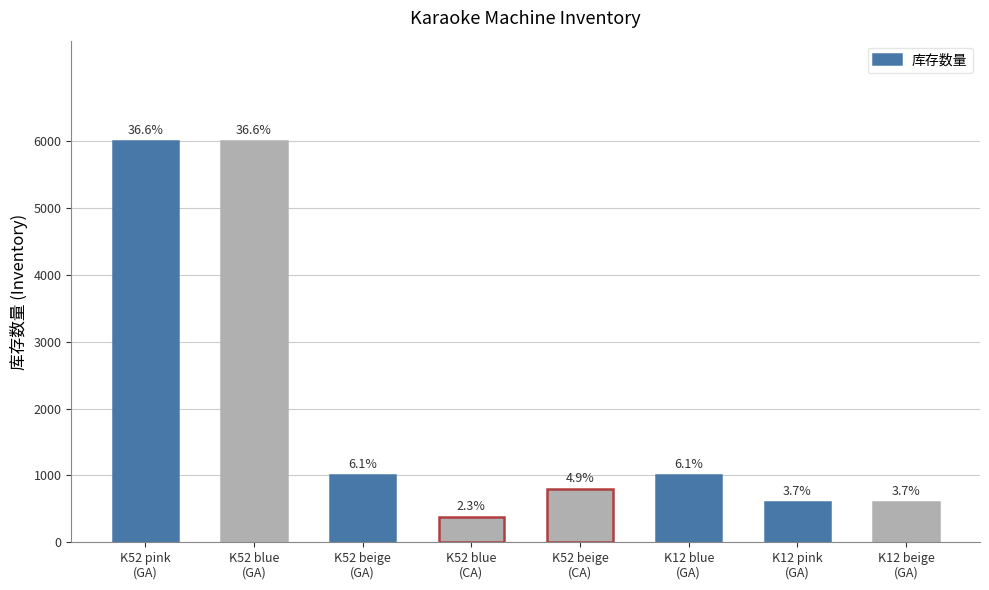

The chart shows a value of 659 at K52 blue
(CA). True or false?

False